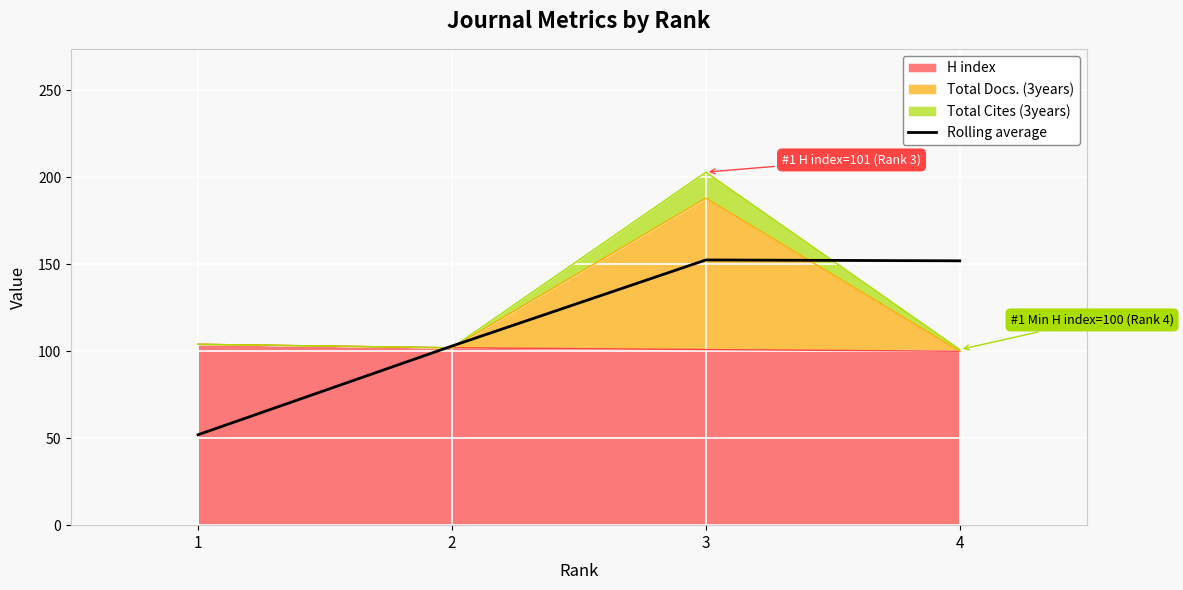

Where is the data nearest to the value 102?

2